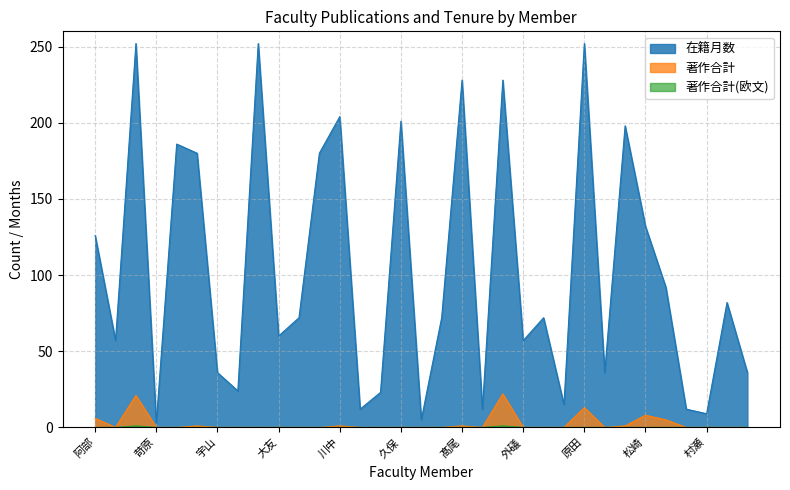

Which category has the highest value in the 在籍月数 series?

生島